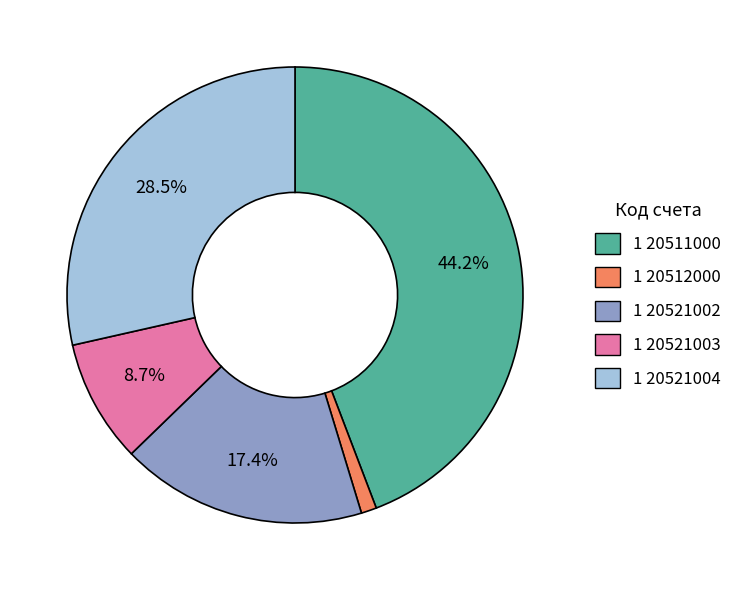

Count the number of slices in the pie.

5